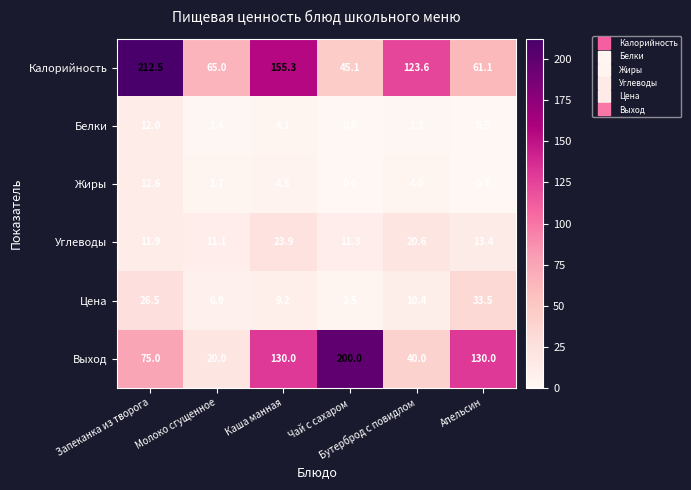

What is the difference between the maximum and minimum values in the Углеводы series?

12.8